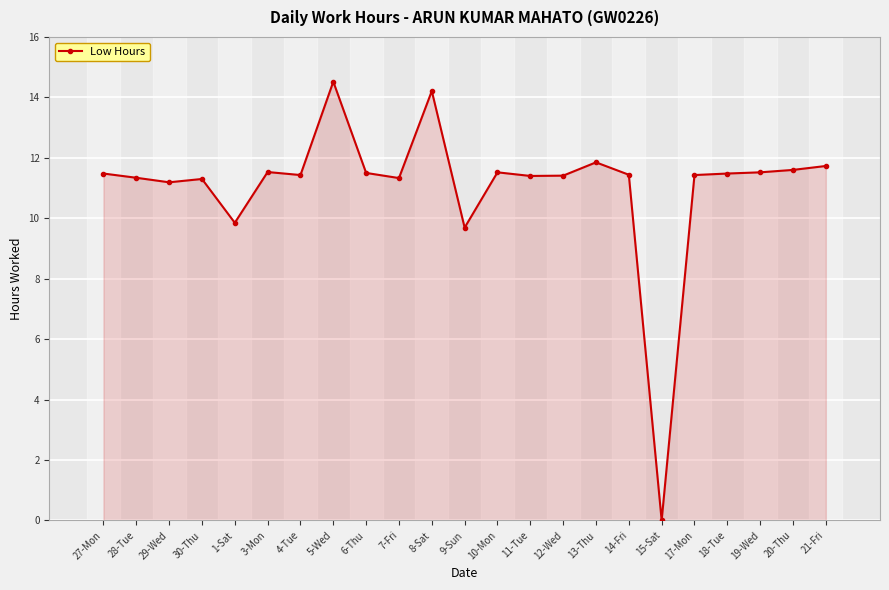

Approximately how many times larger is the value at 20-Thu compared to 27-Mon?

1.0